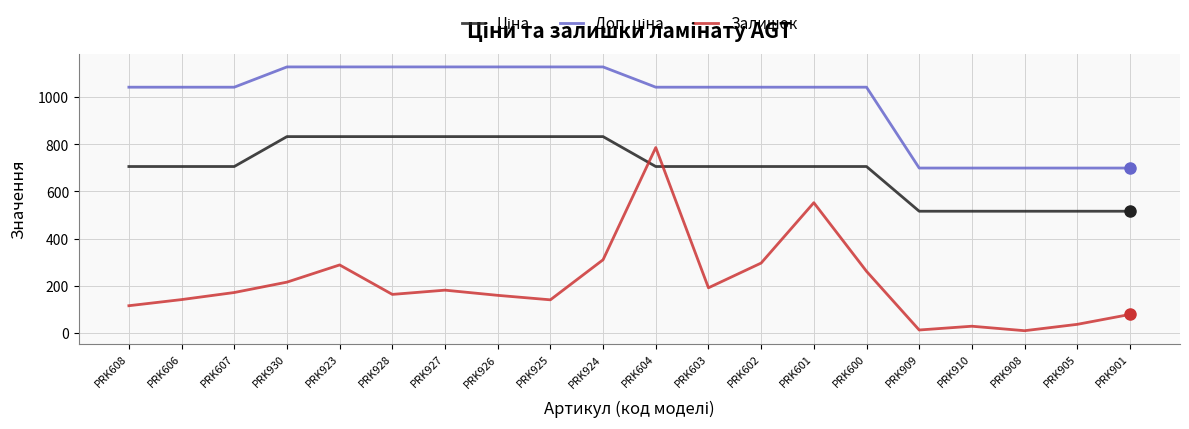

The value of Залишок at PRK927 is 181.0. True or false?

True